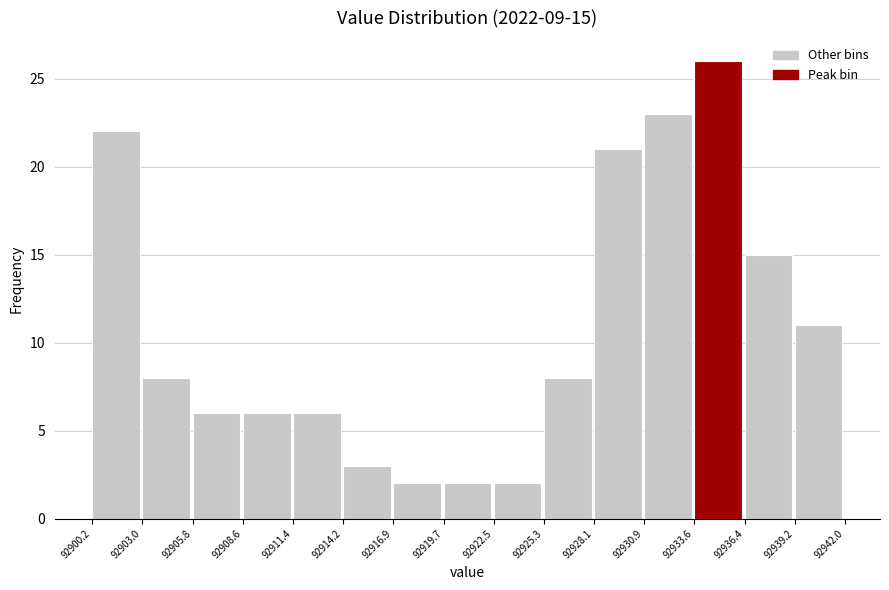

Which range on the x-axis has the tallest bar?

92933.6 to 92936.4